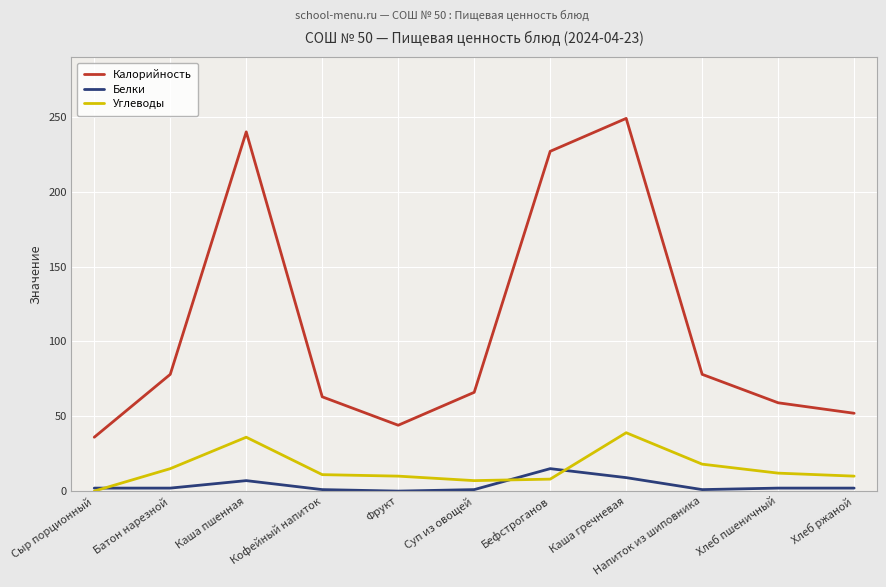

Which series has the widest spread of values?

Калорийность